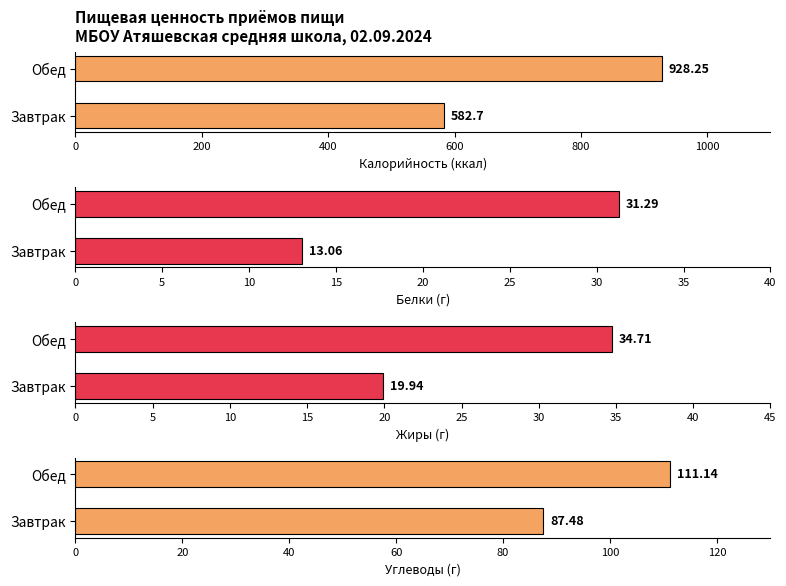

What is the label of the 2nd bar from the right?

Завтрак